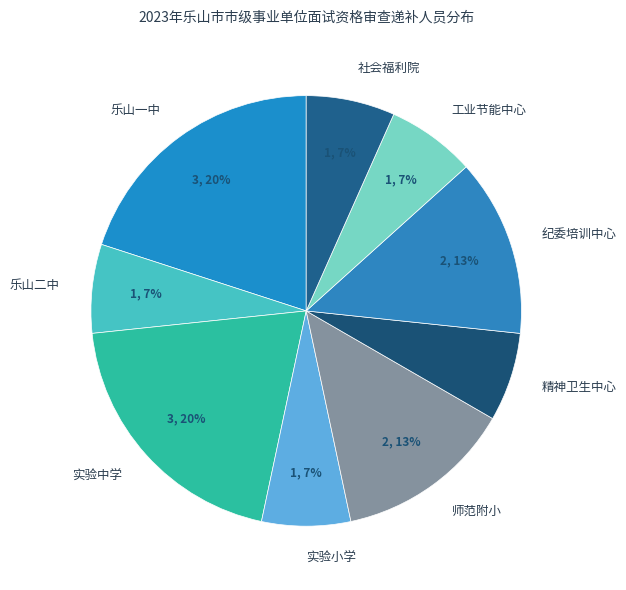

Approximately how many times larger is the value at 纪委培训中心 compared to 乐山一中?

0.7